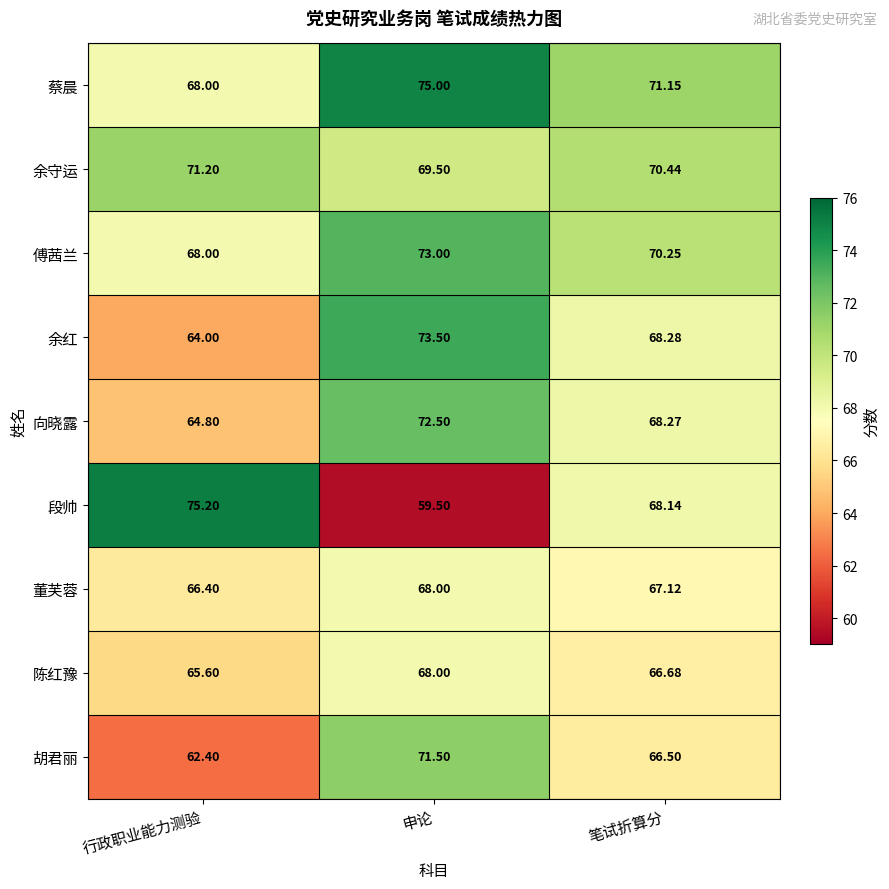

Which series has the widest spread of values?

段帅